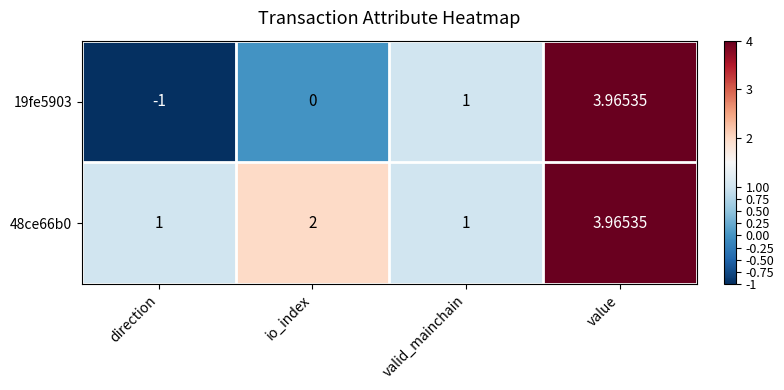

At which label does 19fe5903 reach its peak?

value